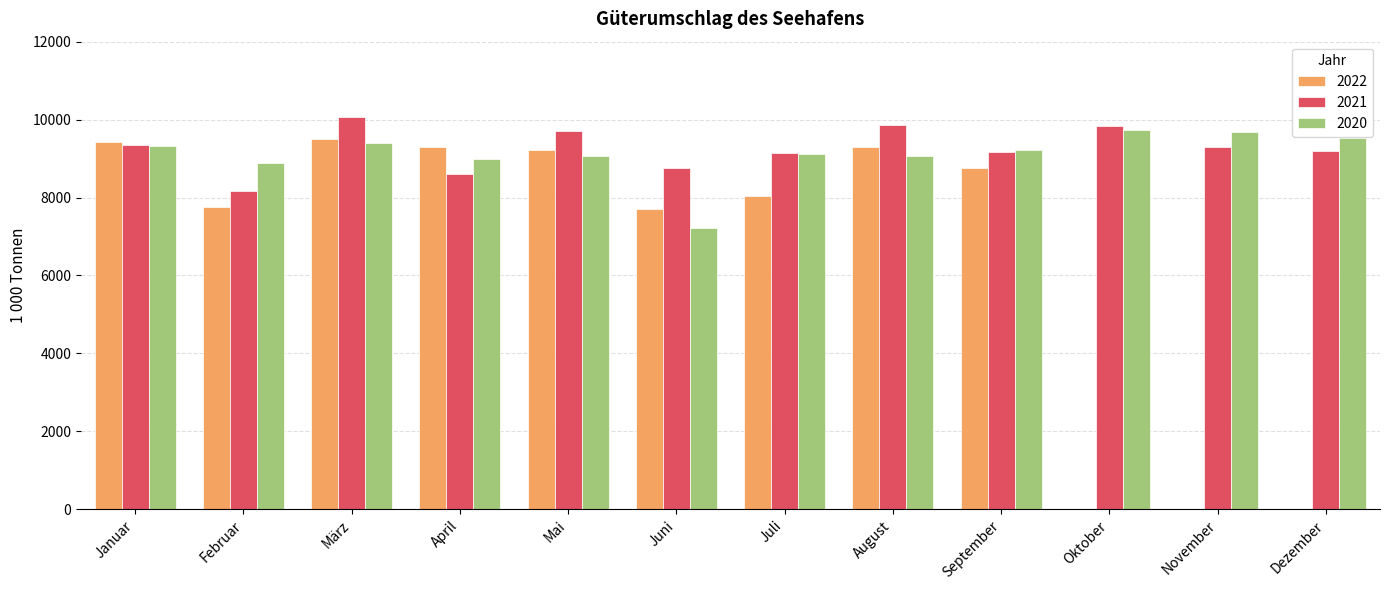

What is the total value across all series at Juli?

26296.6